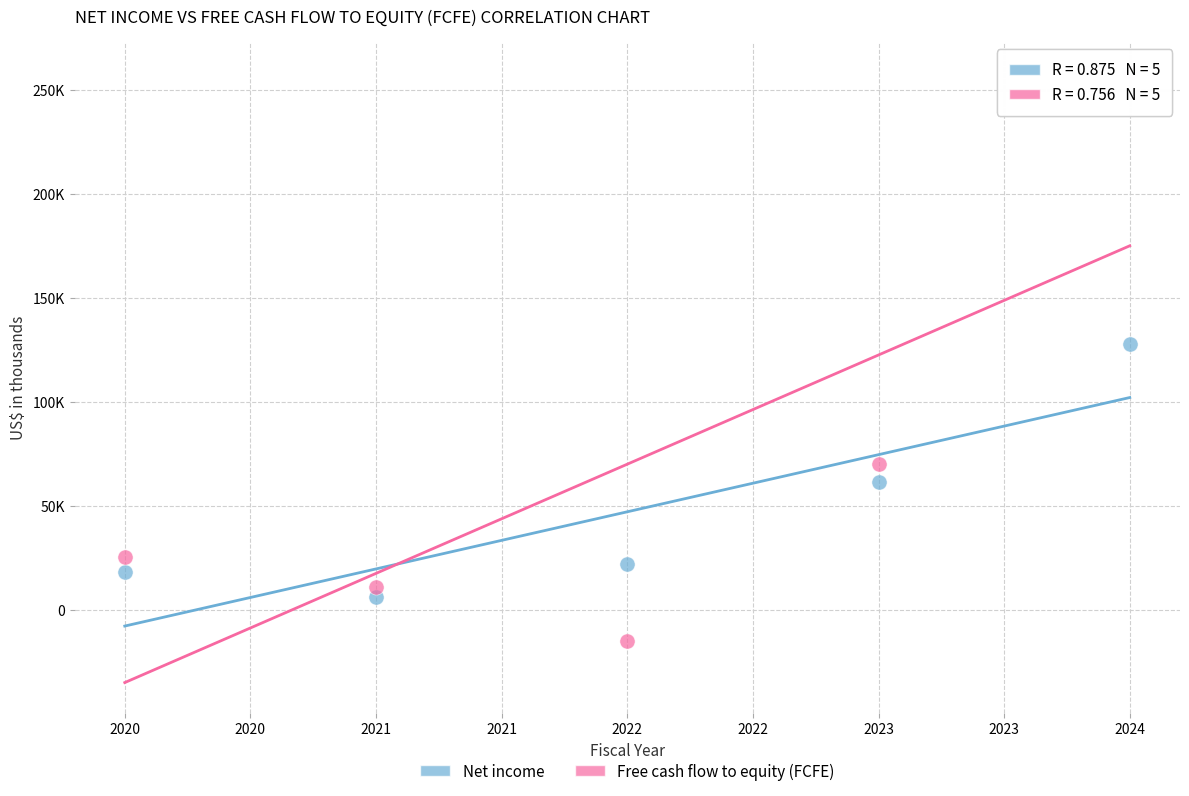

What are all the series names shown in the legend?

Net income, Free cash flow to equity (FCFE)